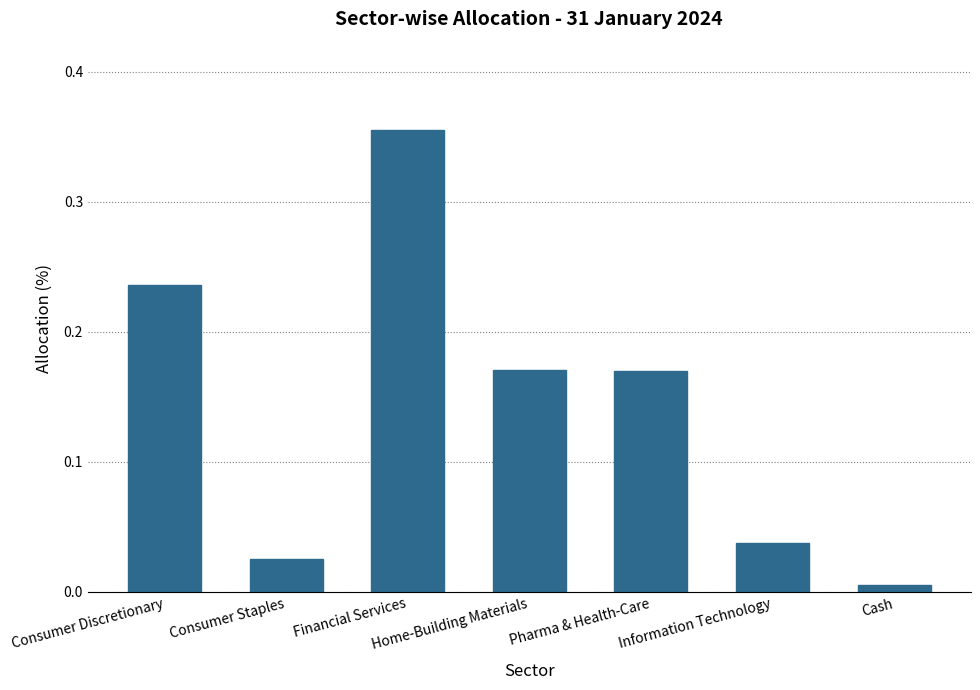

What is the label of the 6th bar from the left?

Information Technology